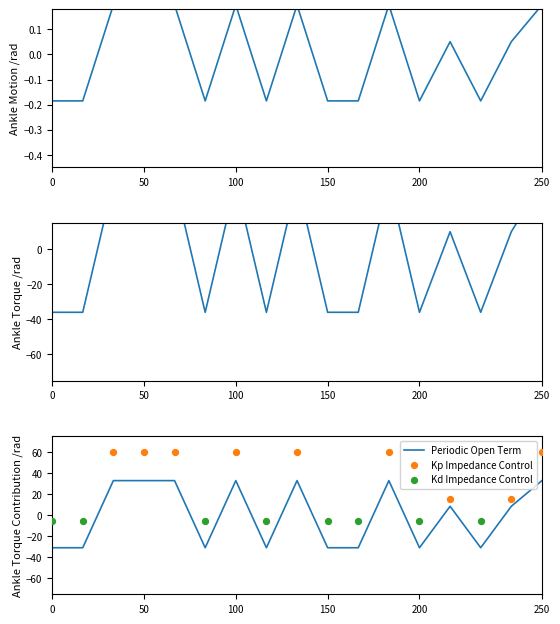

What is the highest value of the Periodic Open Term series?

32.8